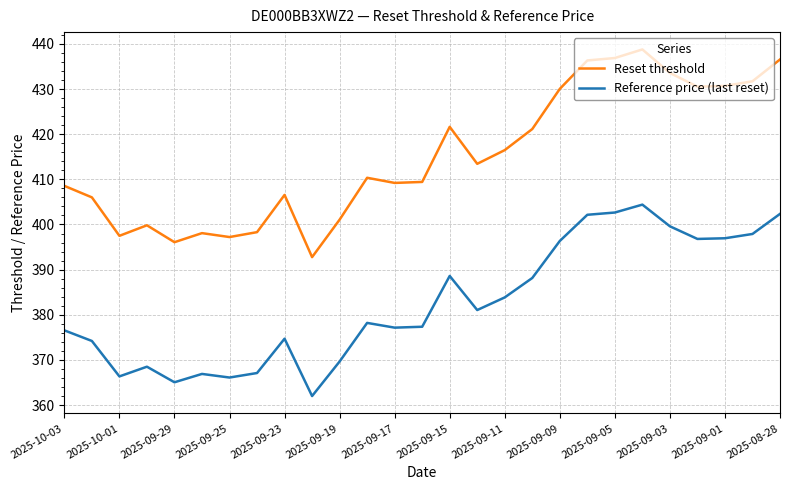

True or false: Reference price (last reset) and Reset threshold cross at least once.

False